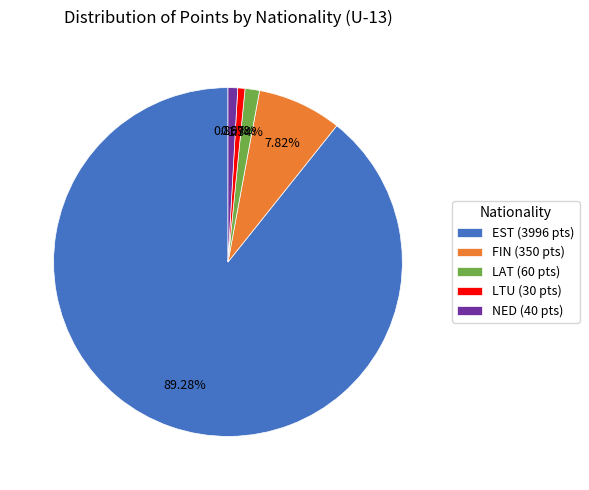

To the nearest percent, what is the difference between the EST and LTU slice percentages?

89%